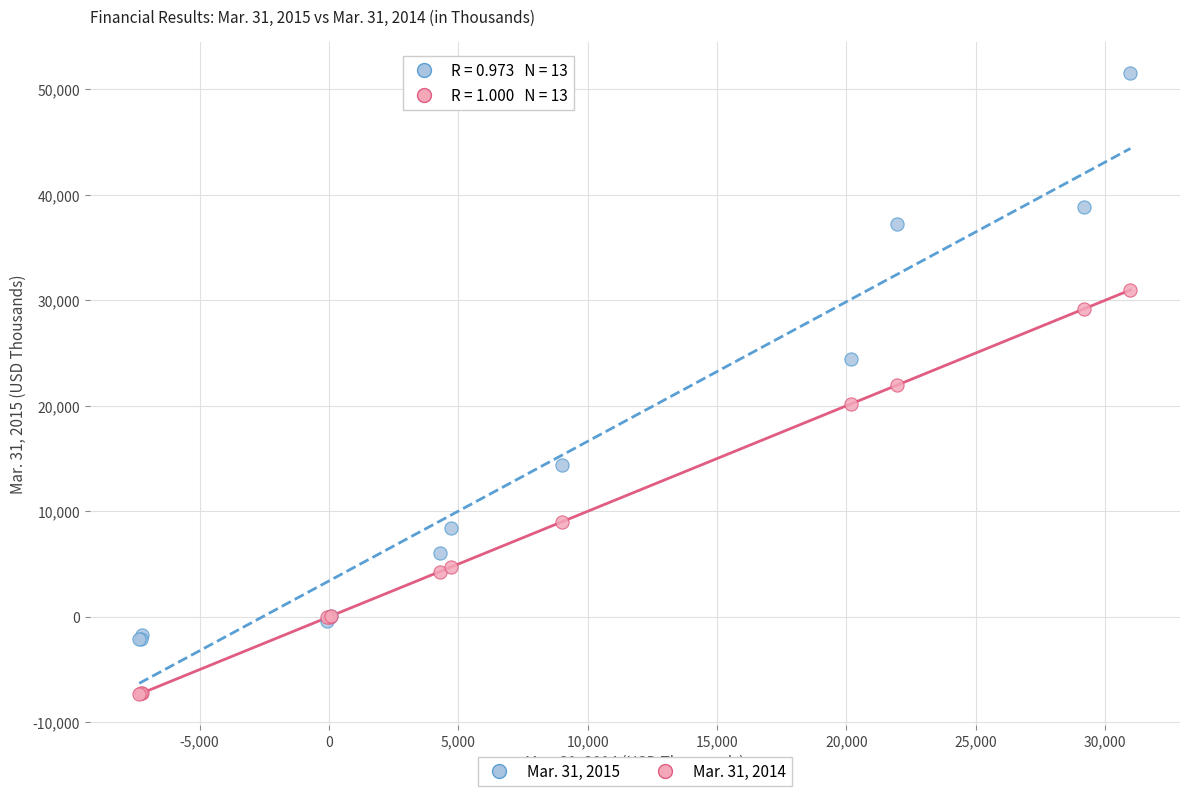

Which series reaches the maximum Y coordinate?

Mar. 31, 2015